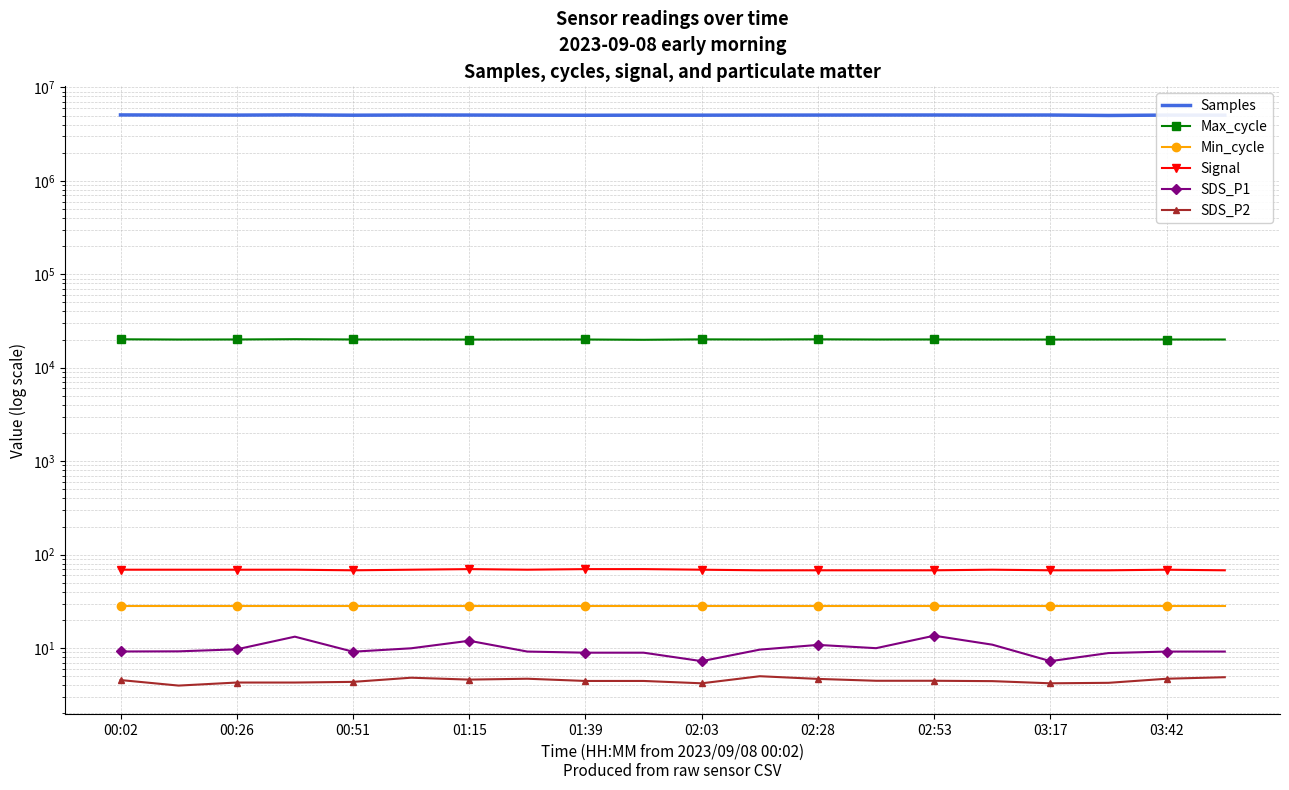

At which category does Samples reach its first local valley?

00:26